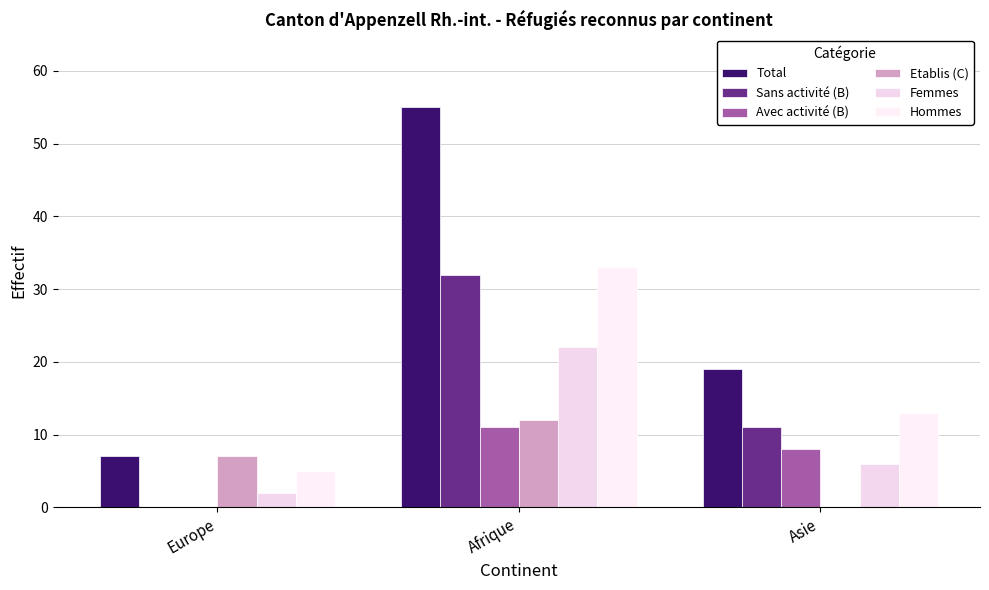

Reading right to left, transcribe all the data shown in this chart.

Total: 19	55	7
Sans activité (B): 11	32	0
Avec activité (B): 8	11	0
Etablis (C): 0	12	7
Femmes: 6	22	2
Hommes: 13	33	5